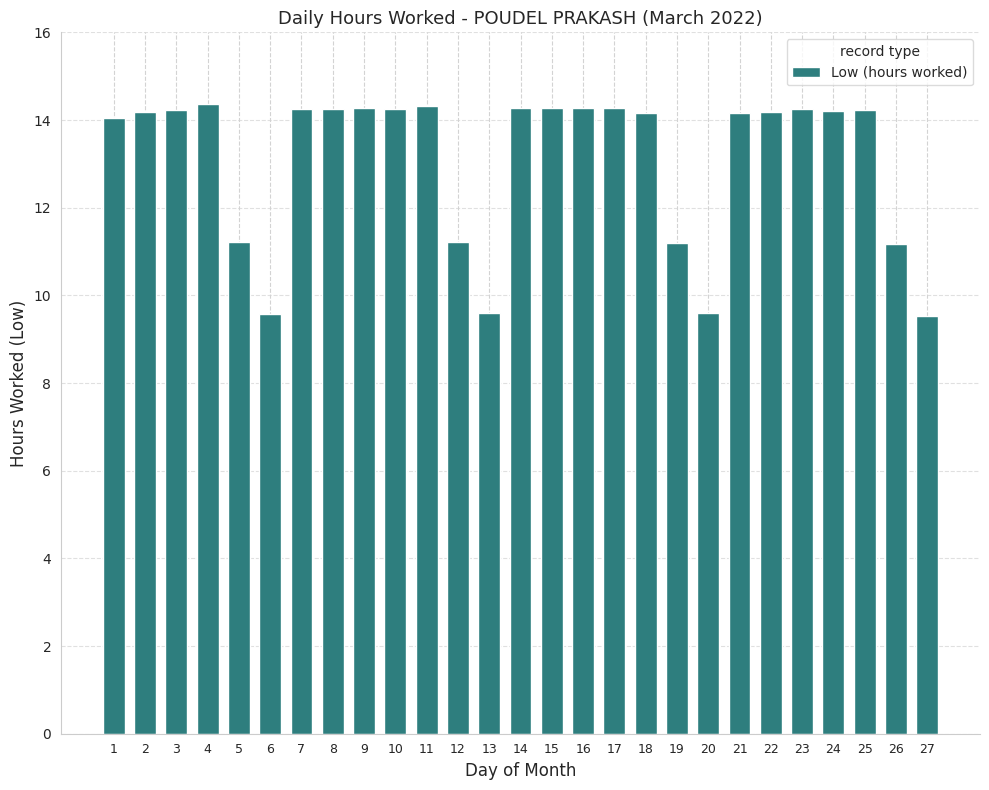

How many data points does each series have?

27